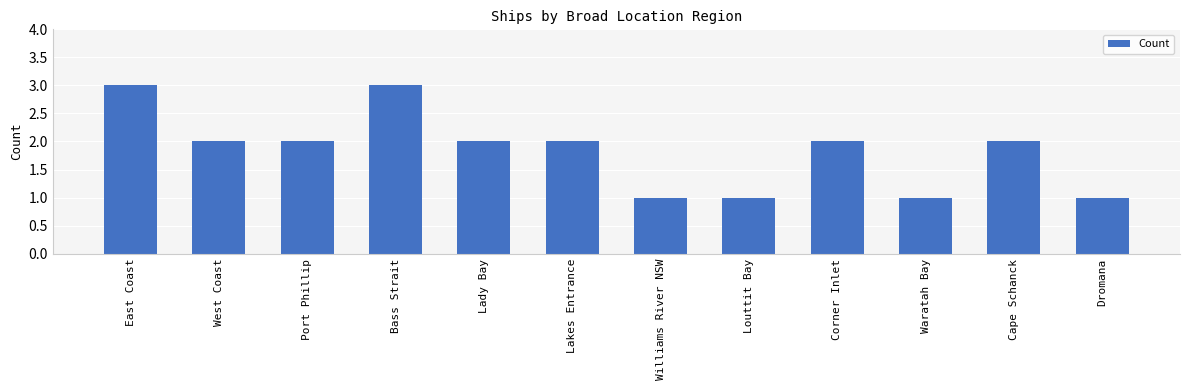

Reading right to left, extract all data points from this chart.

Dromana=1	Cape Schanck=2	Waratah Bay=1	Corner Inlet=2	Louttit Bay=1	Williams River NSW=1	Lakes Entrance=2	Lady Bay=2	Bass Strait=3	Port Phillip=2	West Coast=2	East Coast=3